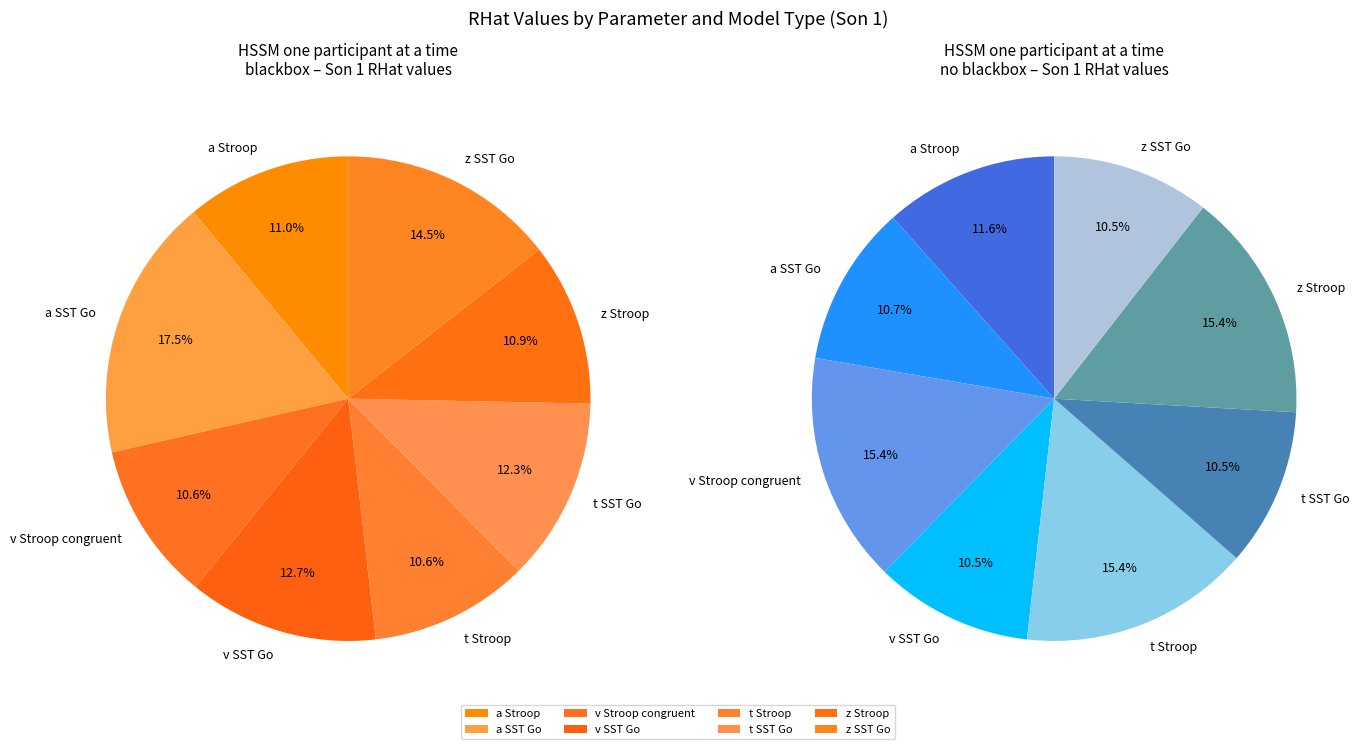

To the nearest percent, what percentage of the pie is a Stroop?

11%